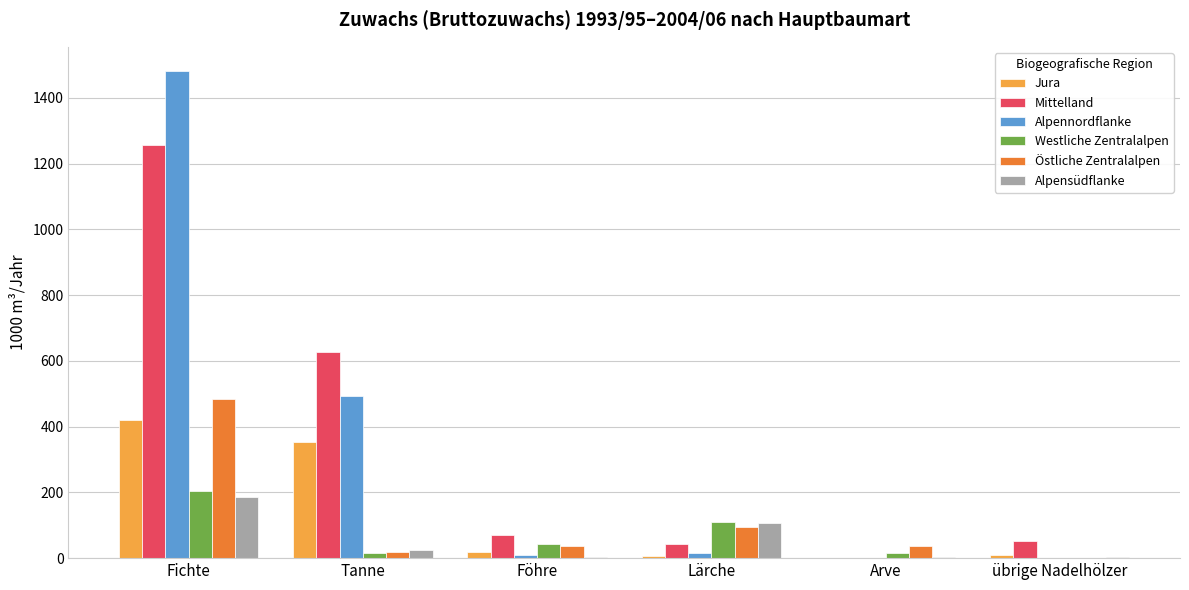

What is the greatest value displayed?

1481